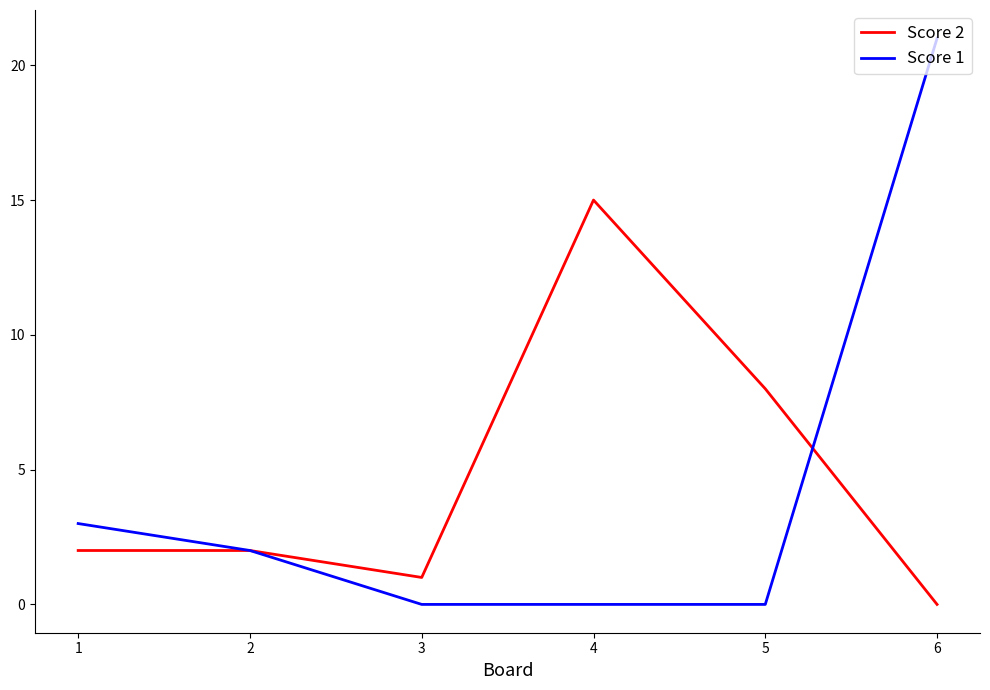

True or false: Score 2 and Score 1 intersect in this chart.

True